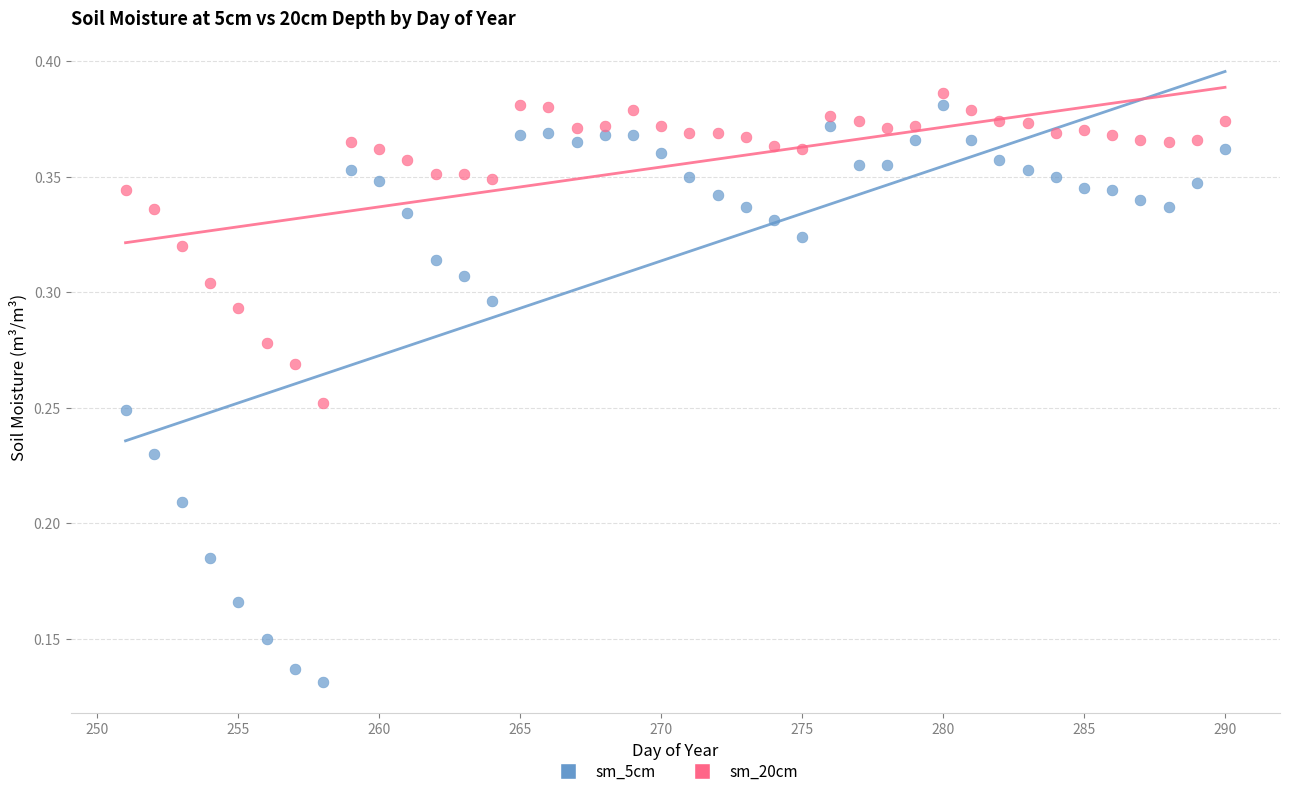

Which series has the largest Y range (max minus min)?

sm_5cm